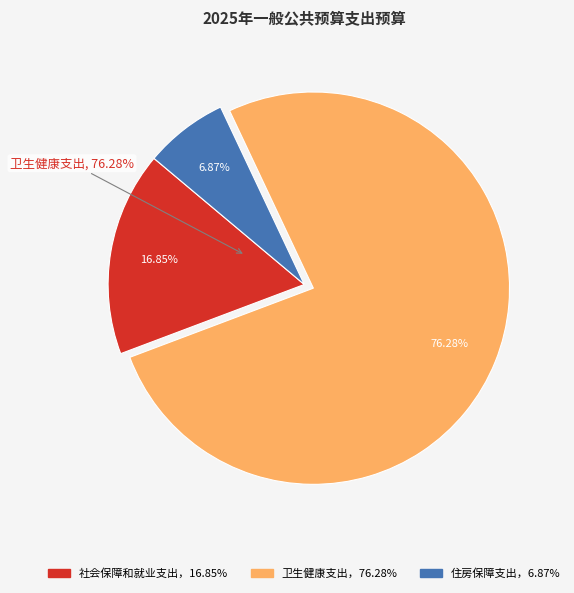

What percentage is the 卫生健康支出 slice, to the nearest percent?

76%